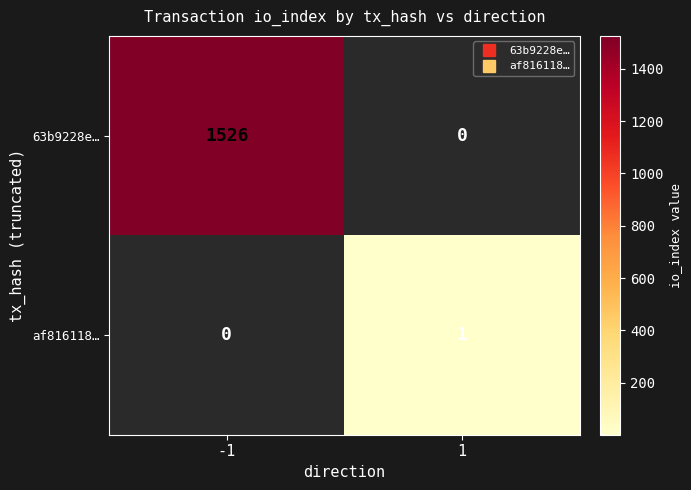

Which series has the largest range (max minus min)?

63b9228e…